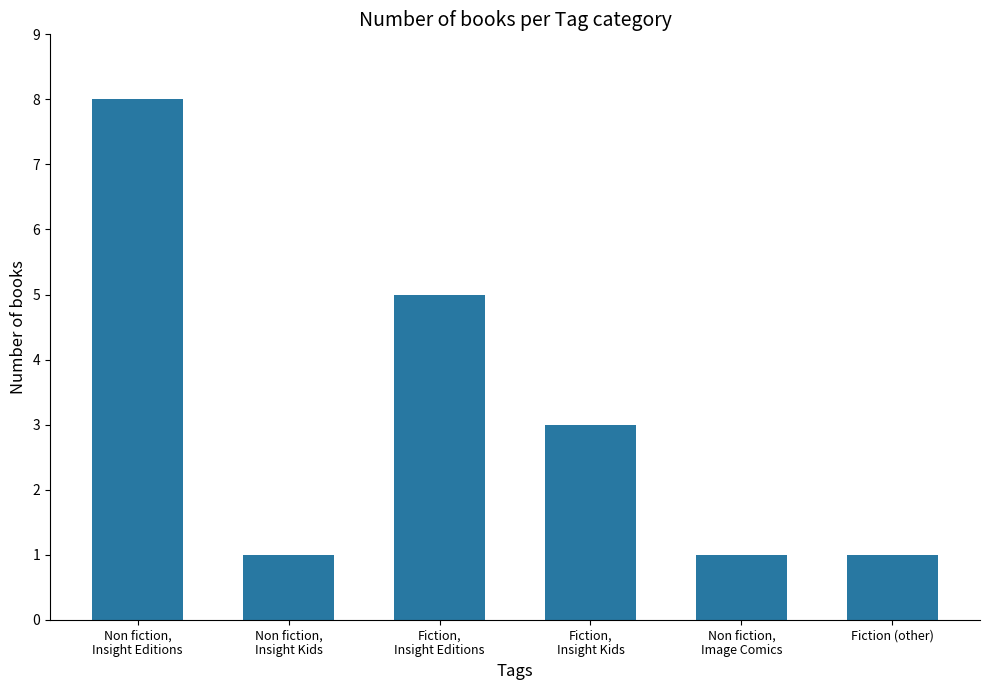

The value at Fiction,
Insight Editions is 5. True or false?

True